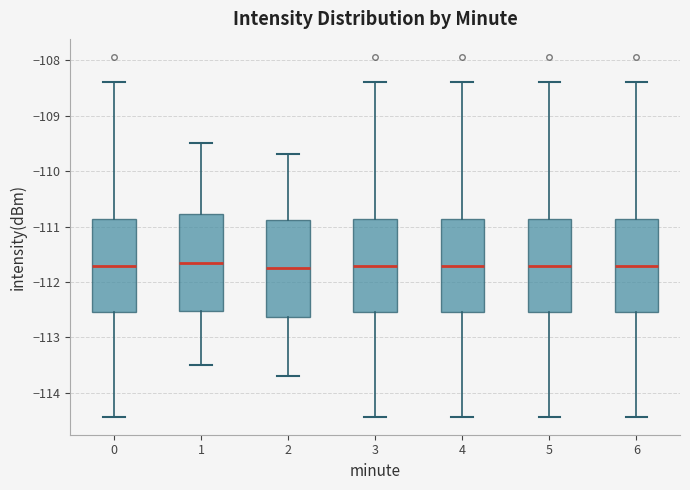

Reading left to right, read every box against the y-axis: the position of its median line, the range the box covers, and the ends of its whiskers. The values are not printed on the chart, so give them approximately, as read against the axis.

0: median -111.7, box -112.5 to -110.9, whiskers -114.4 to -108.4
1: median -111.6, box -112.5 to -110.8, whiskers -113.5 to -109.5
2: median -111.7, box -112.6 to -110.9, whiskers -113.7 to -109.7
3: median -111.7, box -112.5 to -110.9, whiskers -114.4 to -108.4
4: median -111.7, box -112.5 to -110.9, whiskers -114.4 to -108.4
5: median -111.7, box -112.5 to -110.9, whiskers -114.4 to -108.4
6: median -111.7, box -112.5 to -110.9, whiskers -114.4 to -108.4